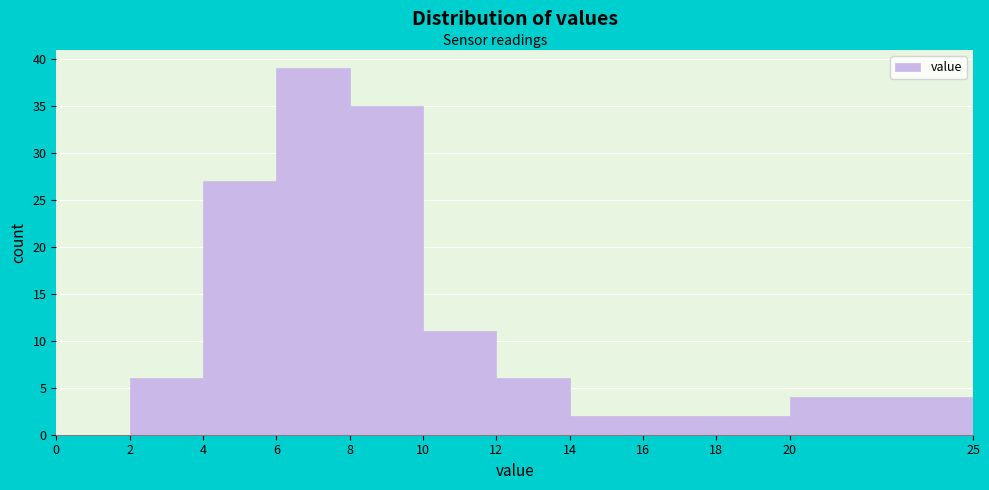

Reading left to right, list every bar in this chart as the range it spans on the x-axis followed by its height. The values are not printed on the chart, so give them approximately, as read against the axis.

0 to 2: 0
2 to 4: 6
4 to 6: 27
6 to 8: 39
8 to 10: 35
10 to 12: 11
12 to 14: 6
14 to 16: 2
16 to 18: 2
18 to 20: 2
20 to 25: 4